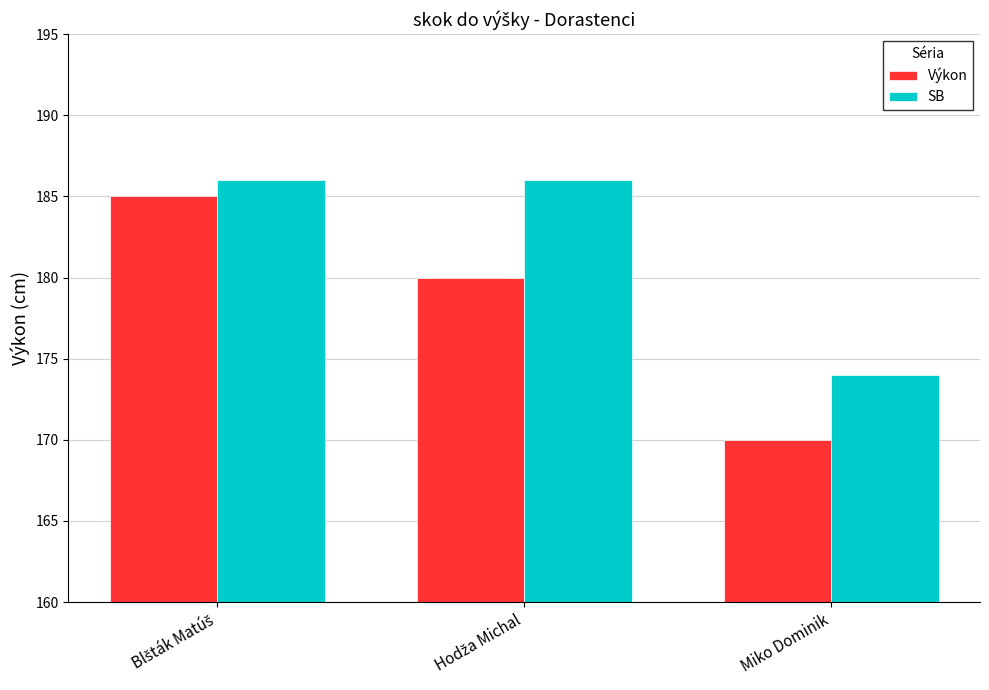

What is the difference between the maximum and minimum values in the Výkon series?

15